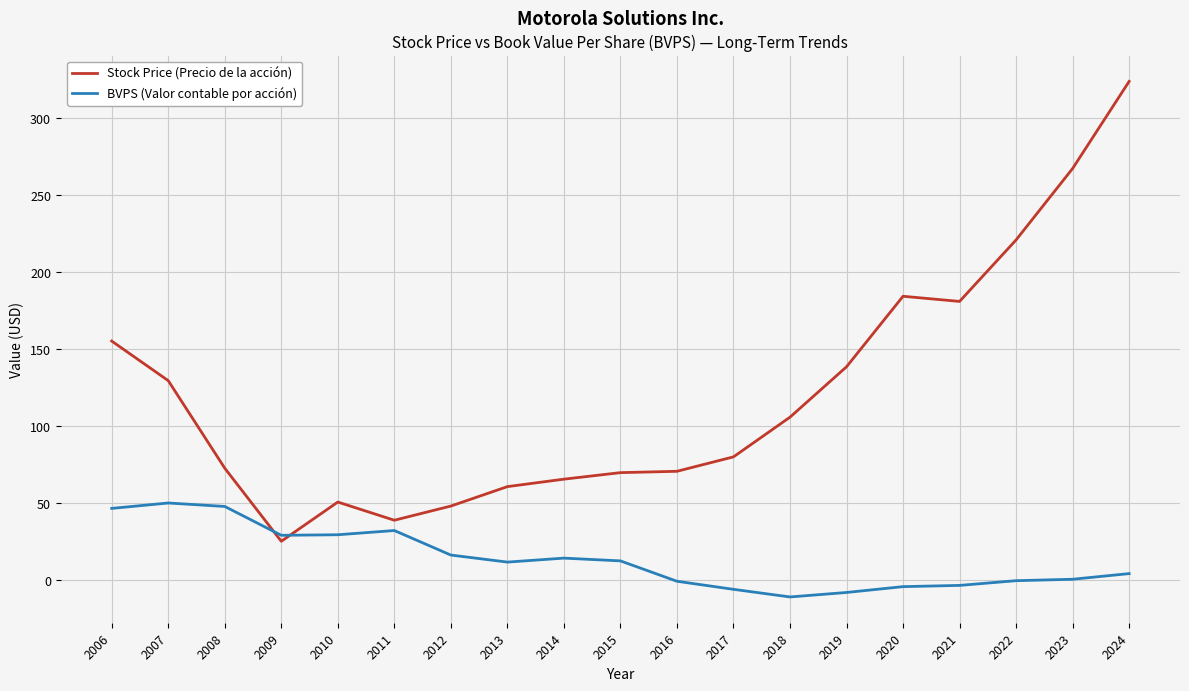

List the series in order of their peak value, lowest first.

BVPS (Valor contable por acción), Stock Price (Precio de la acción)